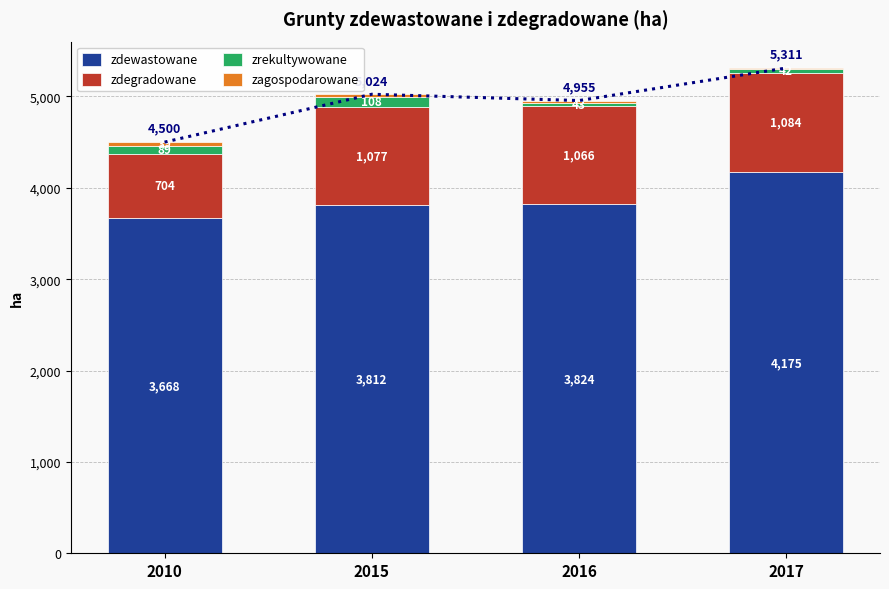

Which series has the widest spread of values?

zdewastowane